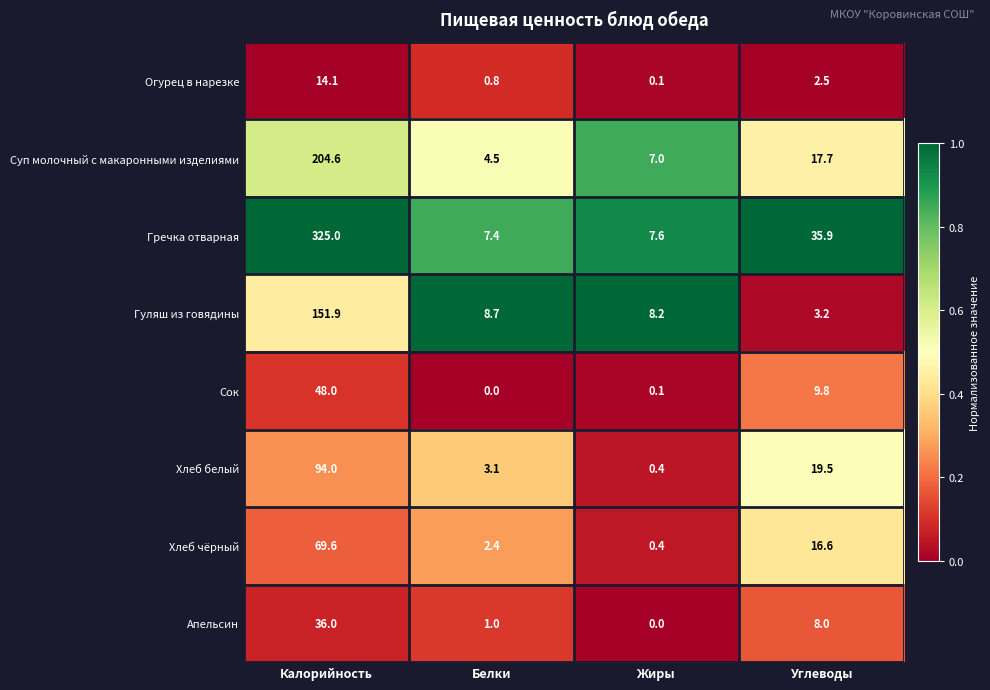

Which series changed the most between Калорийность and Углеводы?

Гречка отварная